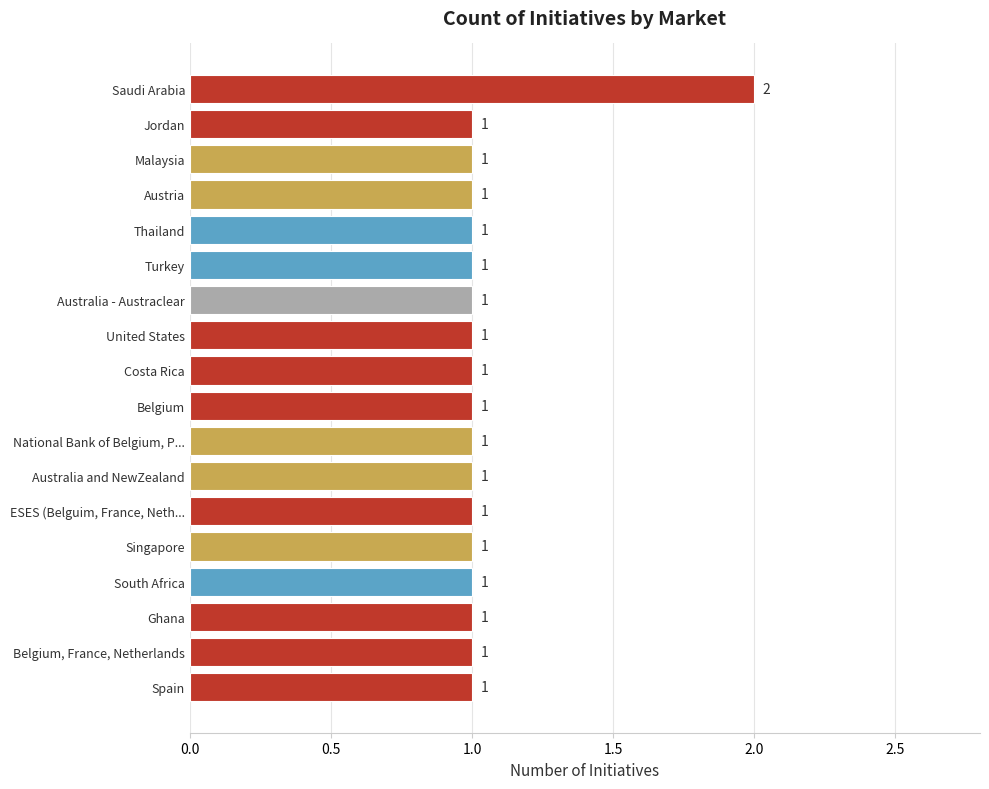

Does the chart contain stacked bars?

No